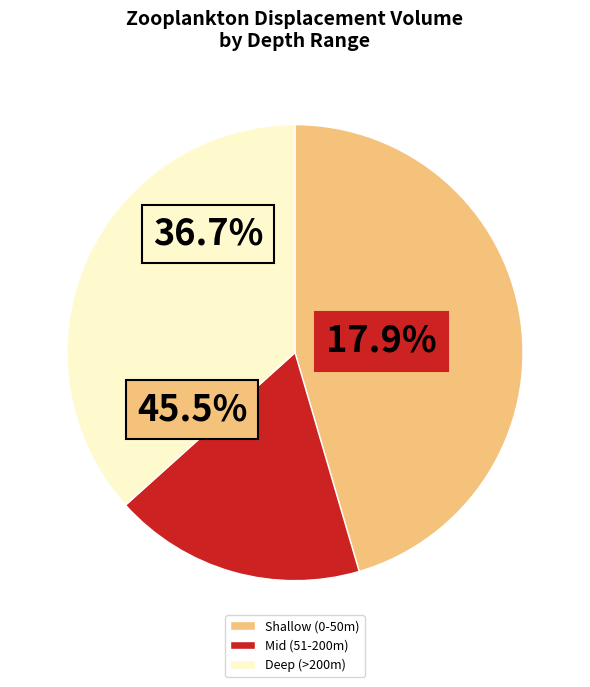

True or false: 0003_0001 accounts for 9% of the total.

False